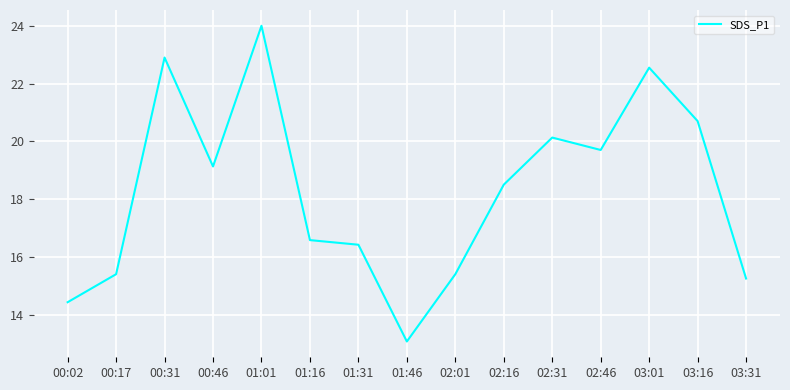

True or false: the data has more than 1 interior local peaks.

True